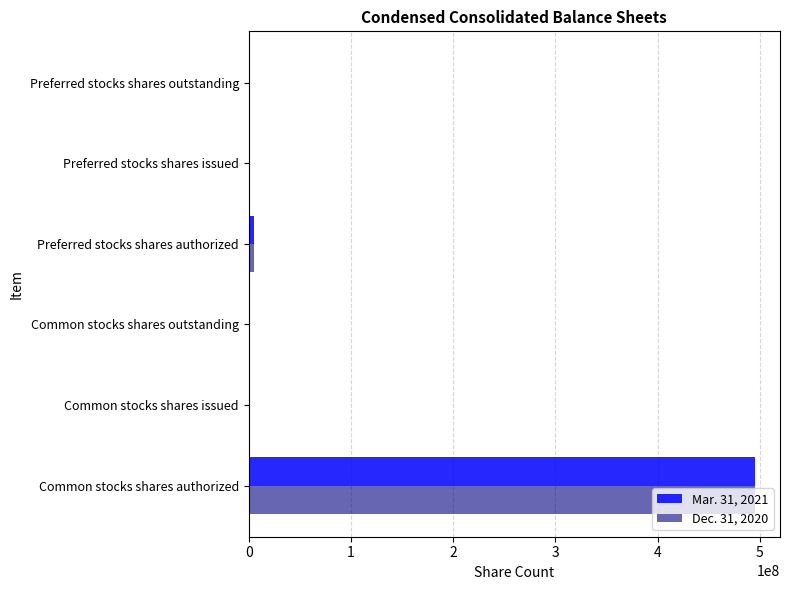

The value of Dec. 31, 2020 at Preferred stocks shares issued is 250972725. True or false?

False